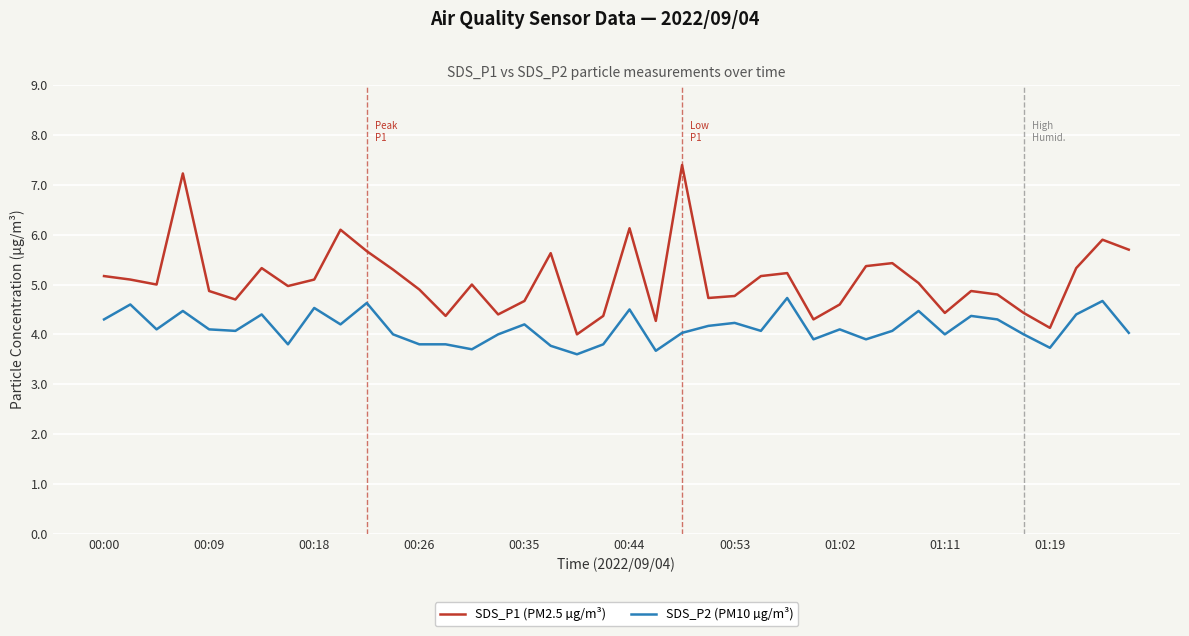

Rank the series by their maximum value, from lowest to highest.

SDS_P2 (PM10 µg/m³), SDS_P1 (PM2.5 µg/m³)